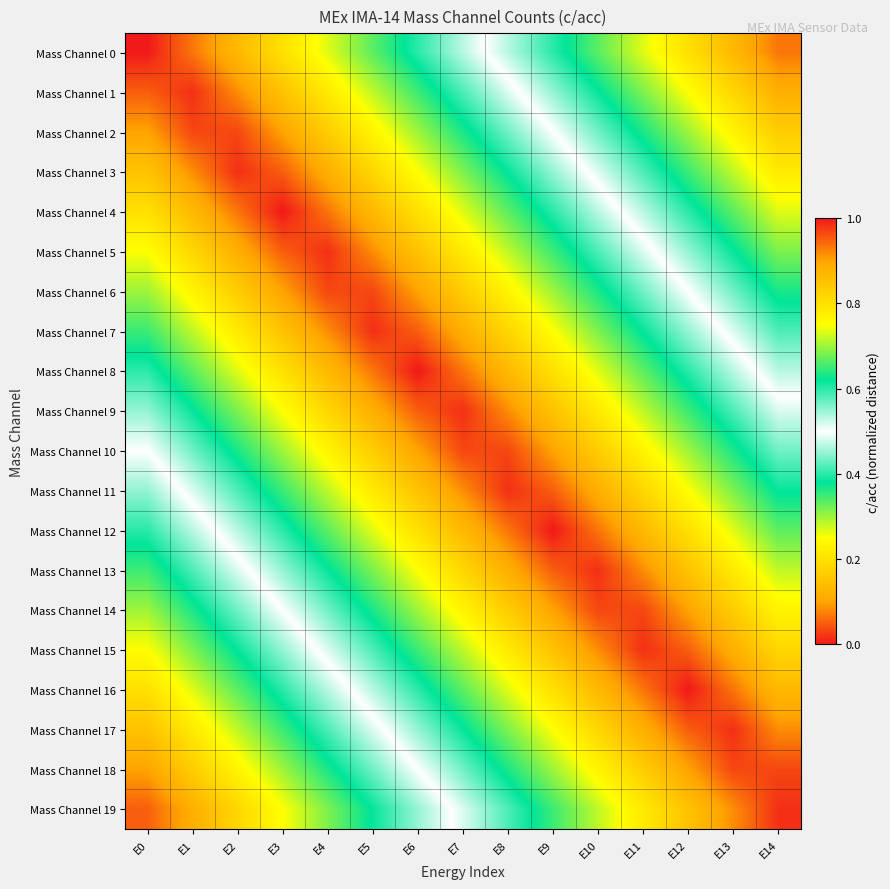

What is the total value across all series at E2?

7.3